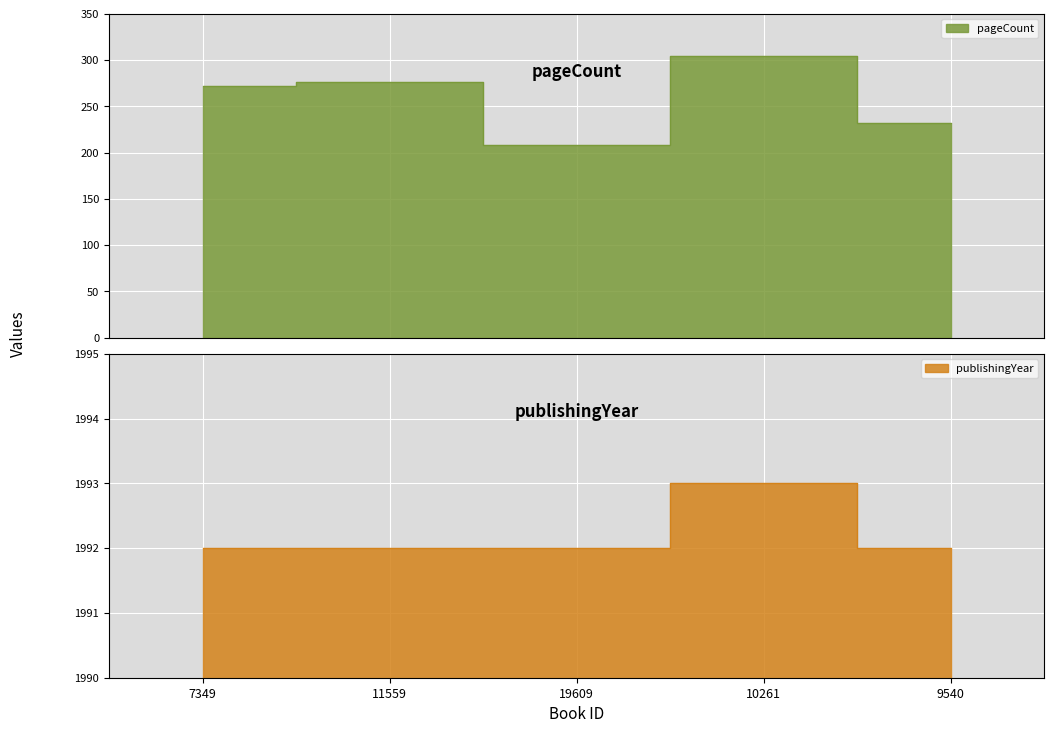

What is the difference between the second highest and minimum values in the pageCount series?

68